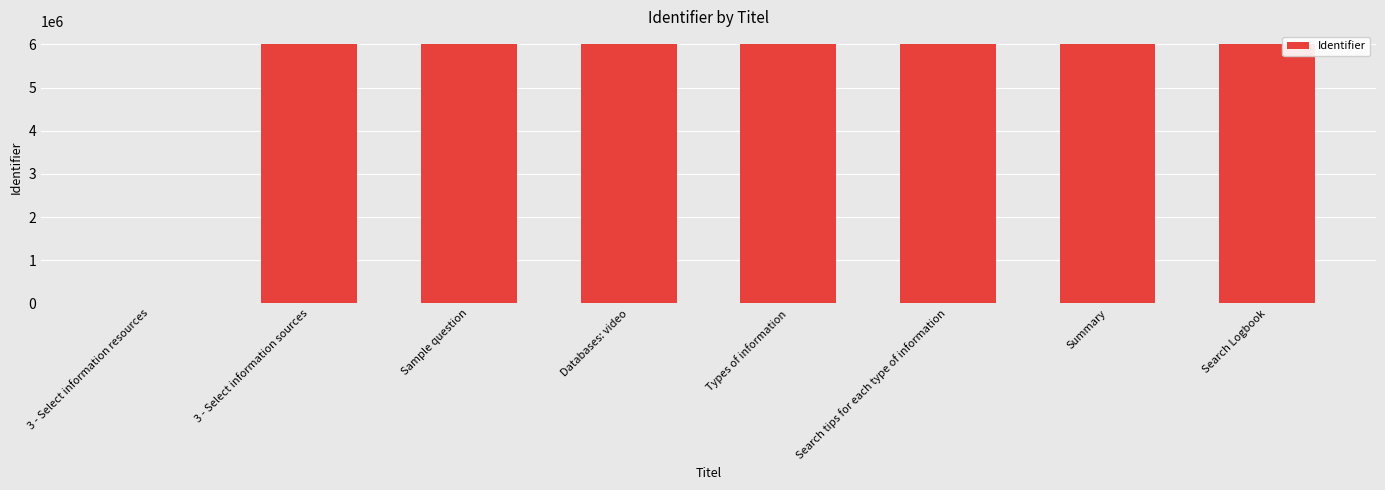

Count the number of categories in the chart.

8